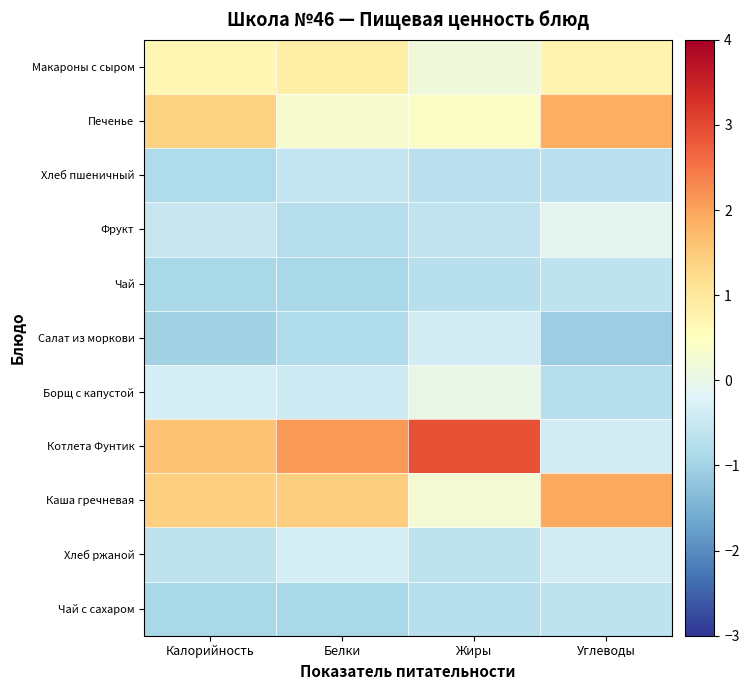

Rank the series at Жиры from highest to lowest value.

Котлета Фунтик, Печенье, Каша гречневая, Макароны с сыром, Борщ с капустой, Салат из моркови, Фрукт, Хлеб ржаной, Хлеб пшеничный, Чай, Чай с сахаром